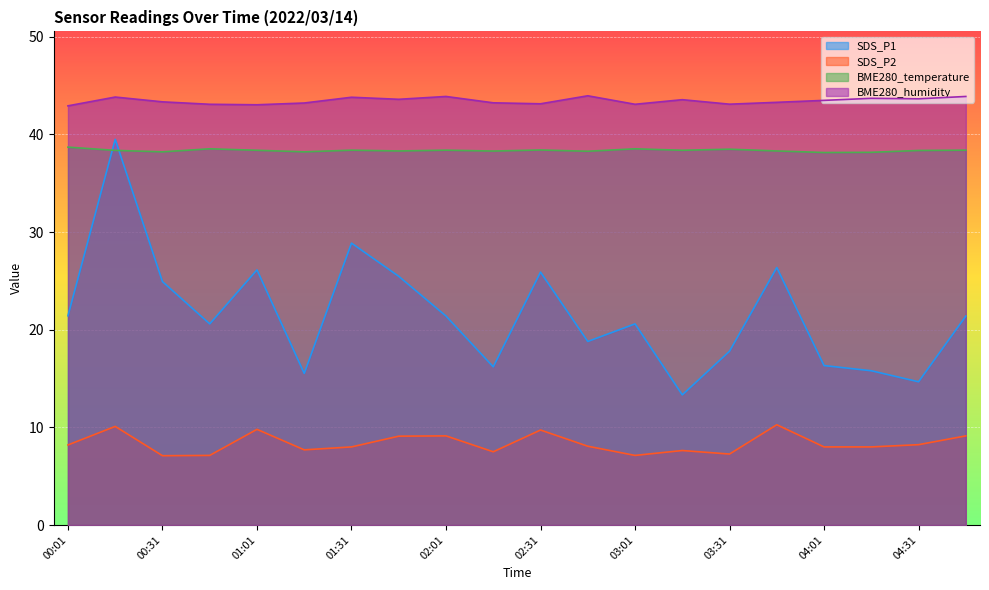

True or false: SDS_P1 has more than 0 interior local peaks.

True